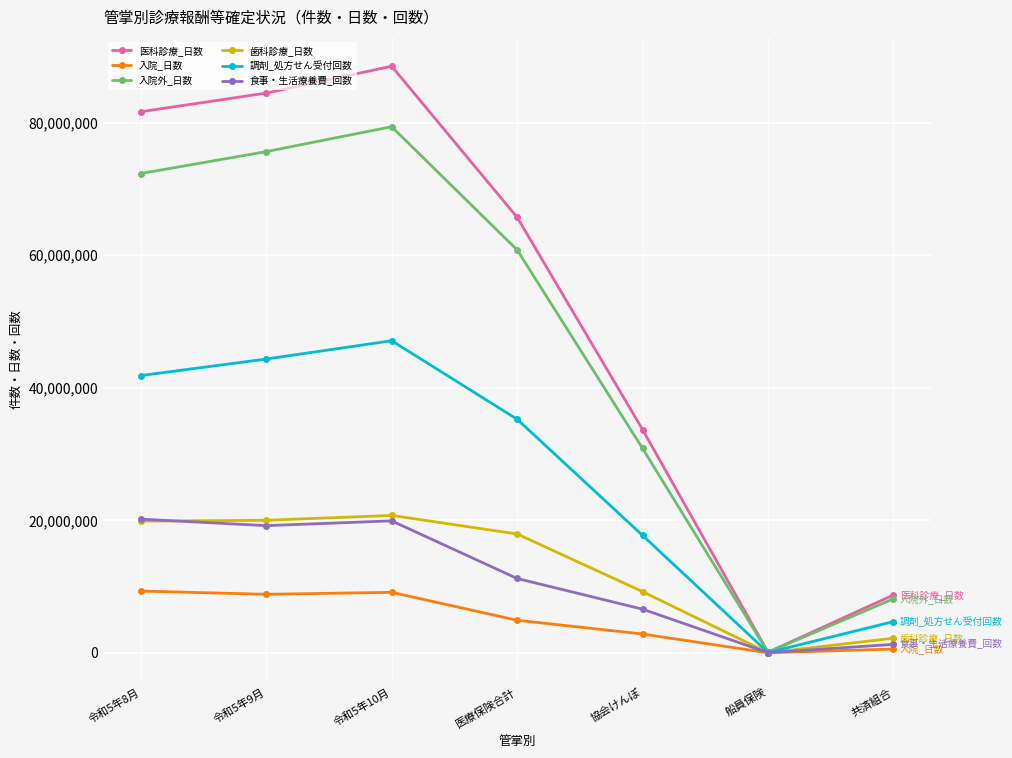

Is it true that 入院外_日数 equals 75647906 at 令和5年9月?

True